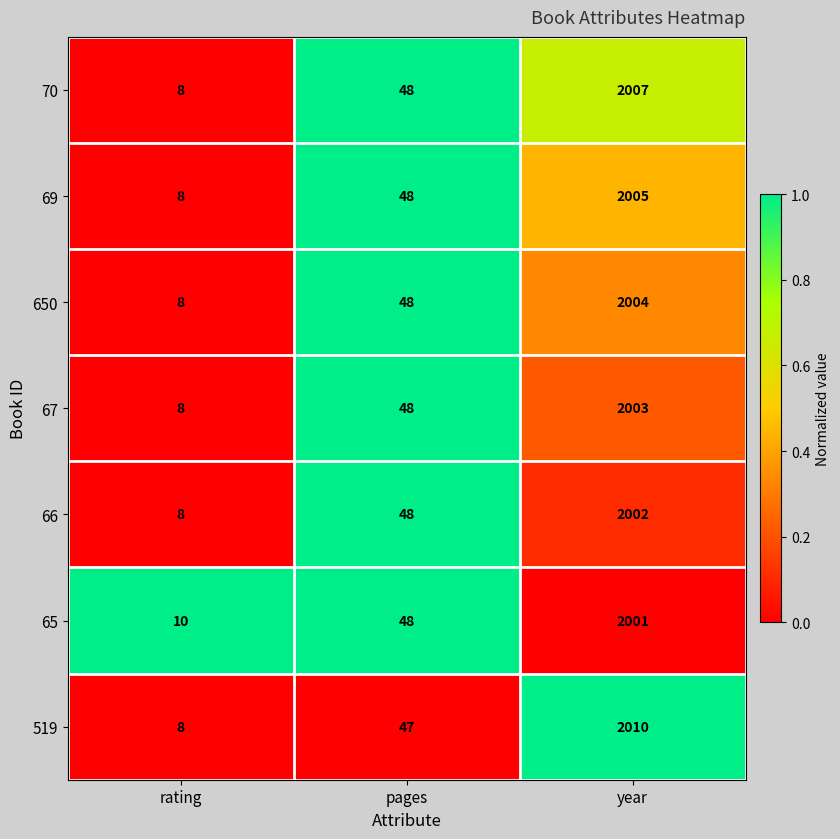

What is the sum of the 70 values at pages and rating?

56